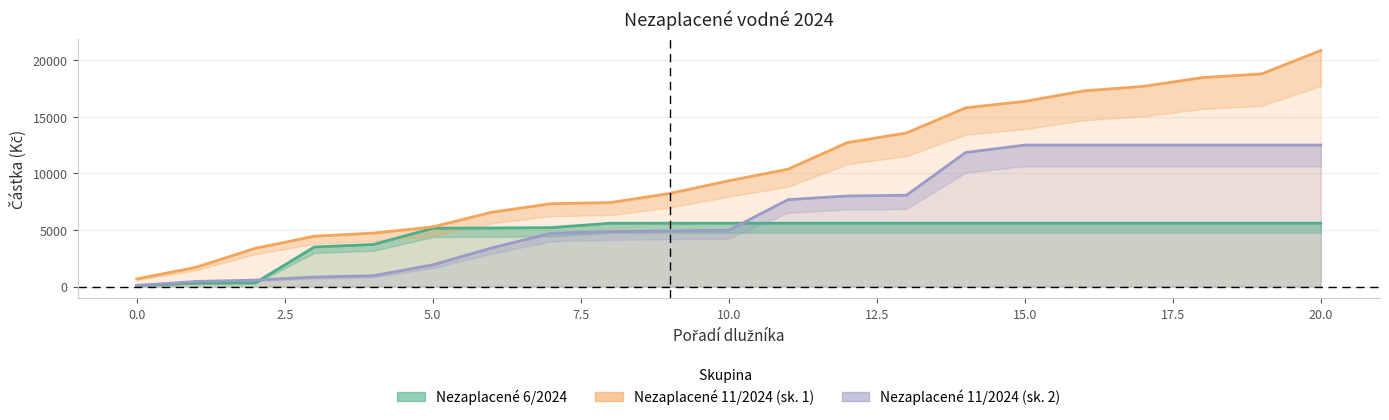

Rank the series at 16 from lowest to highest value.

Nezaplacené 6/2024, Nezaplacené 11/2024 (skupina 2), Nezaplacené 11/2024 (skupina 1)